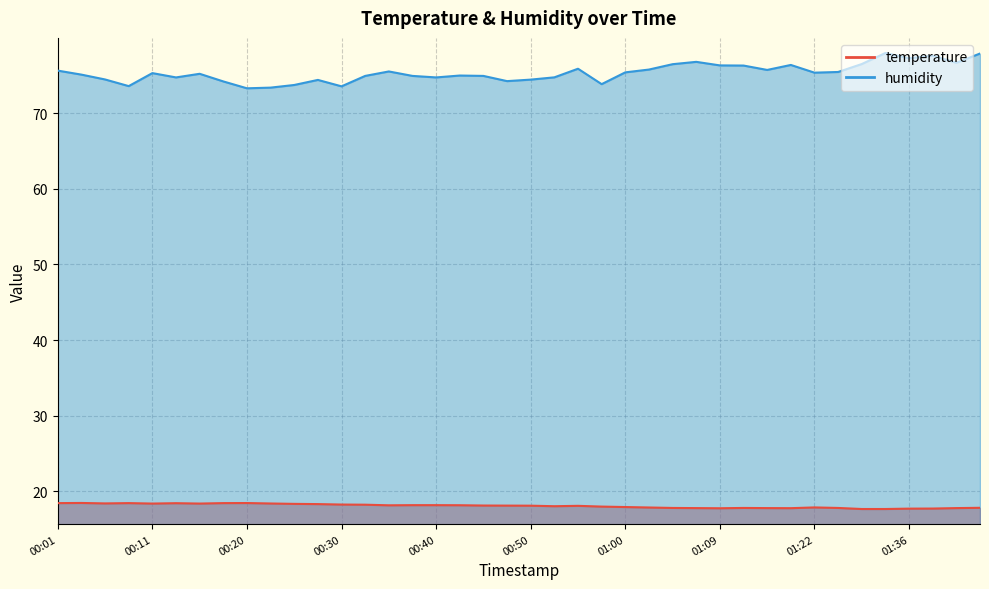

True or false: temperature and humidity intersect in this chart.

False